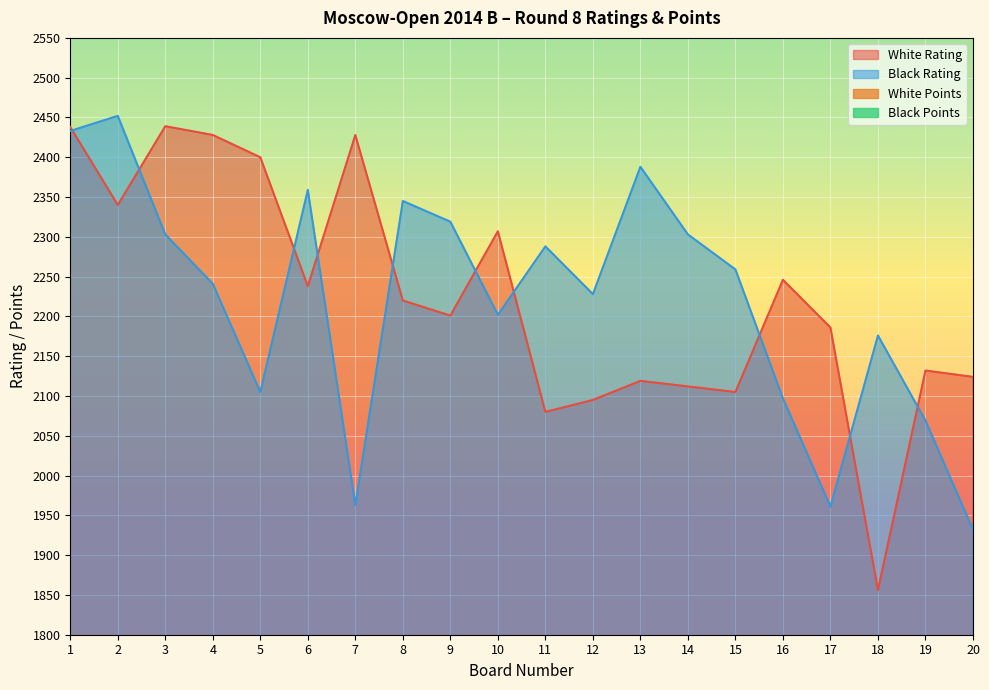

At which category does White Rating reach its first local valley?

2